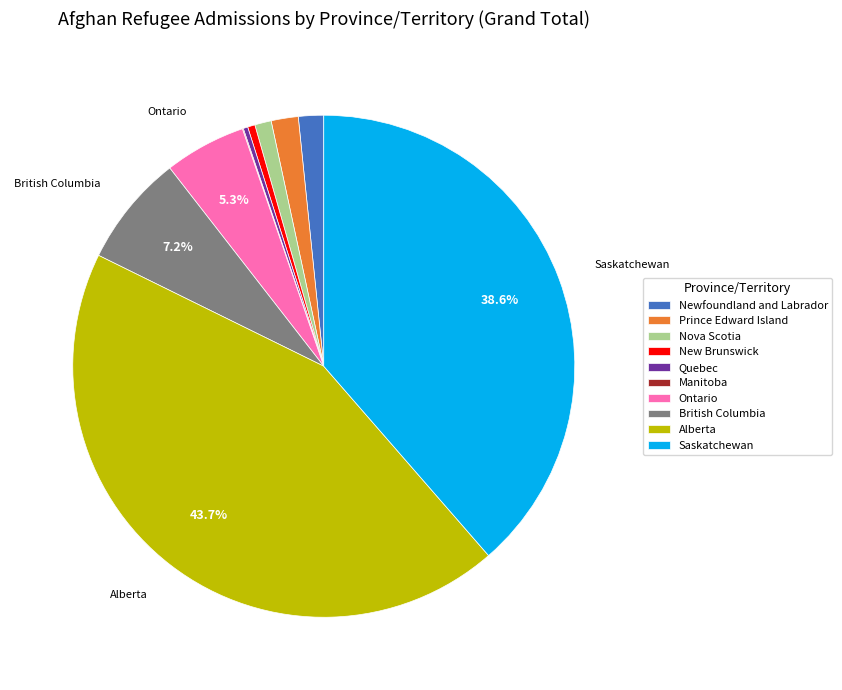

To the nearest percent, what portion does Saskatchewan represent?

39%